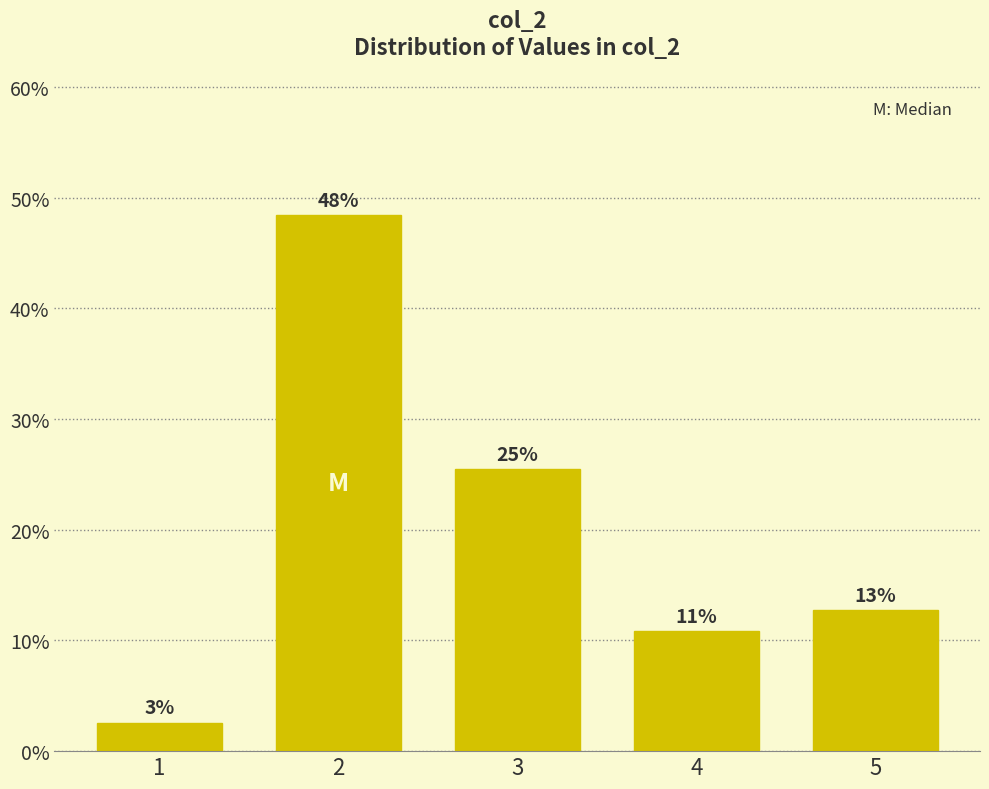

How many bars are there in total?

5